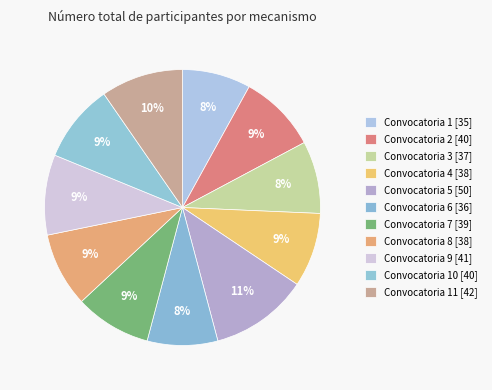

Count the number of slices in the pie.

11